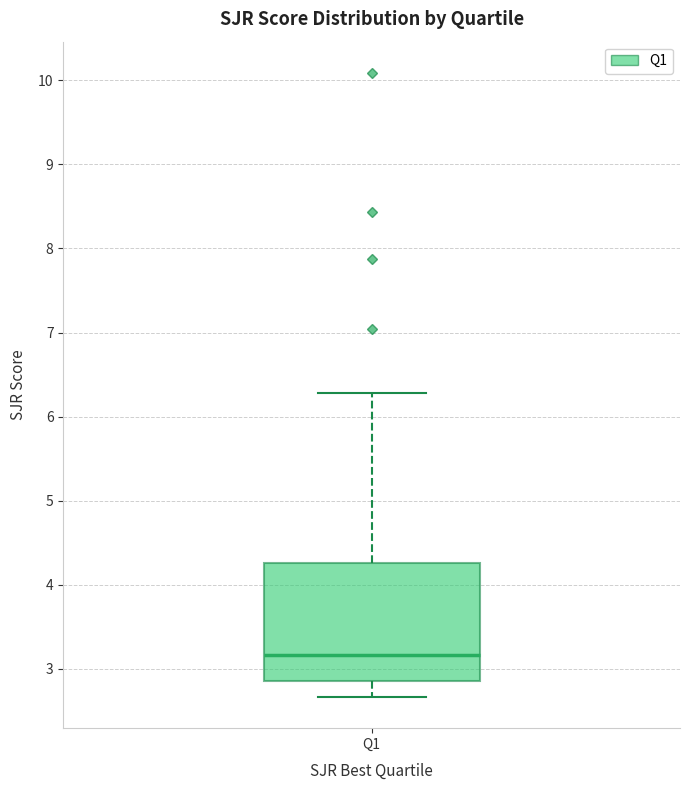

Where does the upper whisker of the box for Q1 end on the y-axis? The values are not printed on the chart, so give them approximately, as read against the axis.

6.3